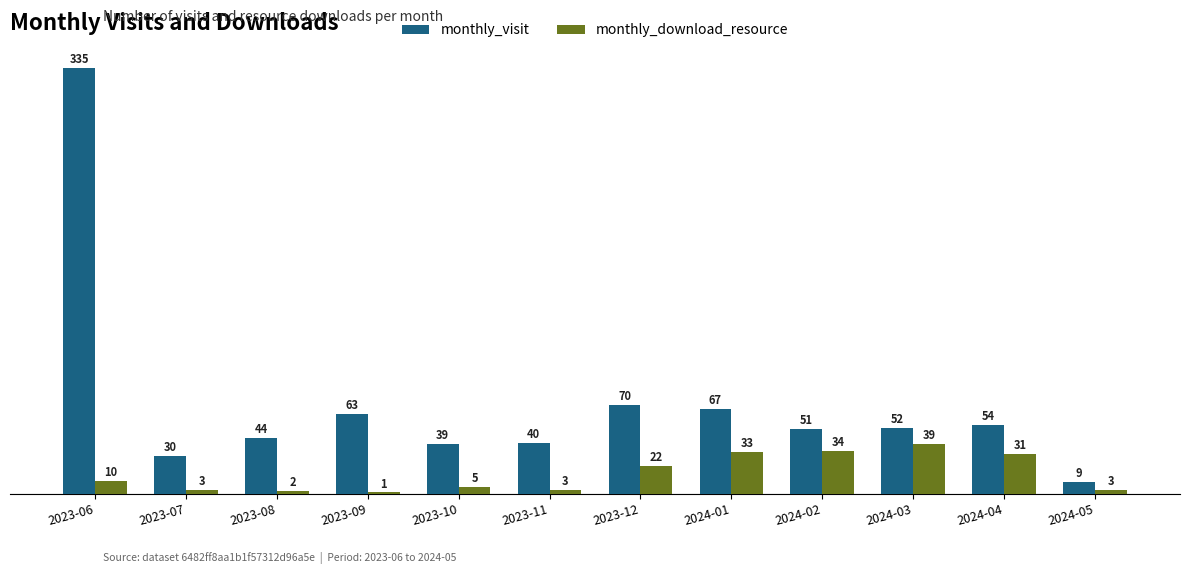

Which category has the highest value in the monthly_visit series?

2023-06